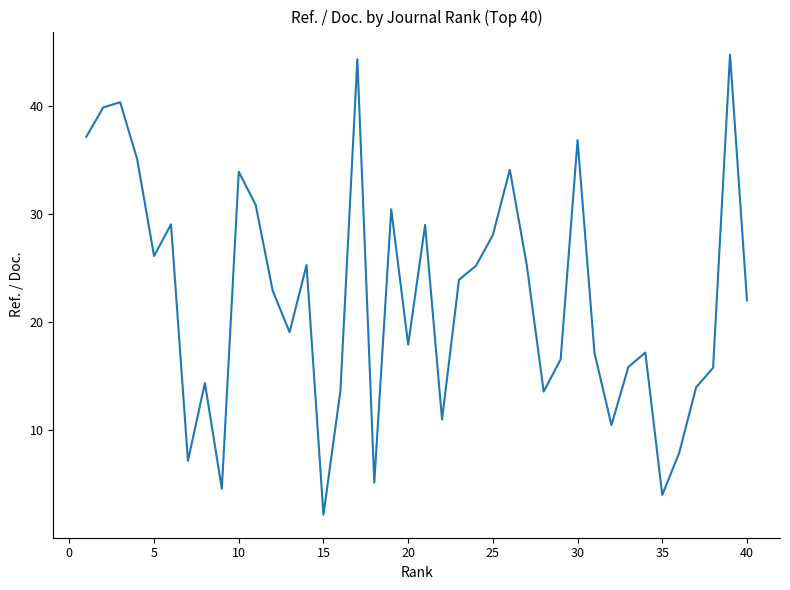

What is the maximum value shown in the chart?

44.7